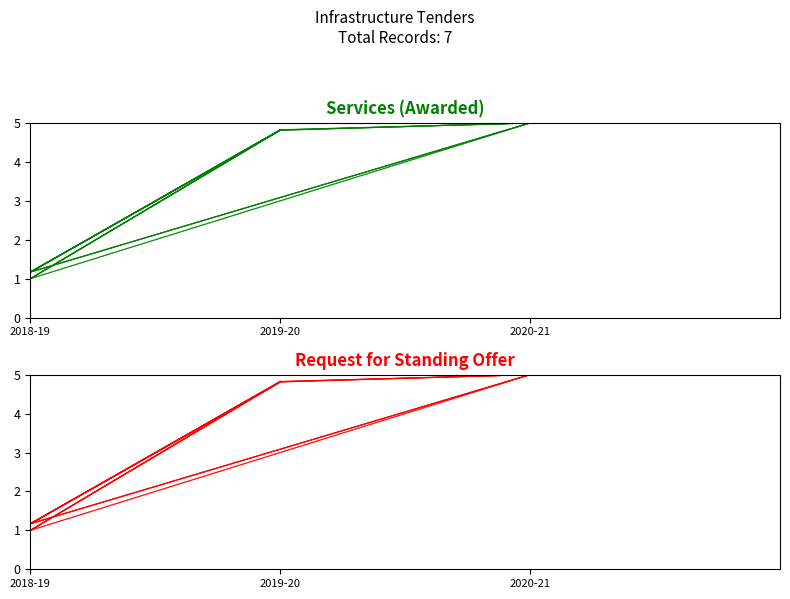

What are all the series names shown in the legend?

Services (Awarded), Request for Standing Offer